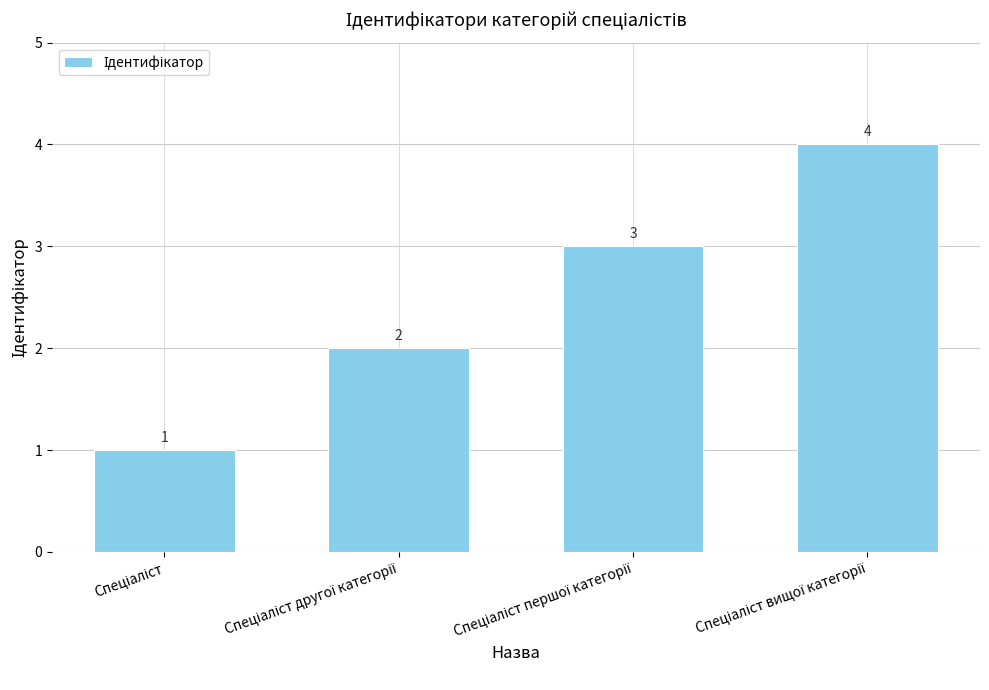

What is the value of the 1st bar from the left?

1